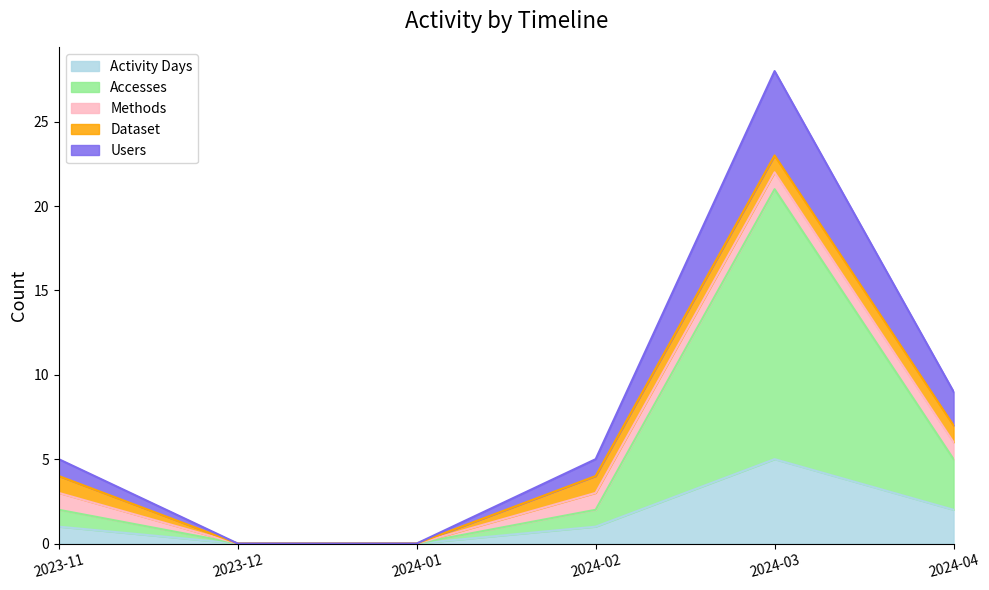

True or false: Activity Days and Accesses cross at least once.

False